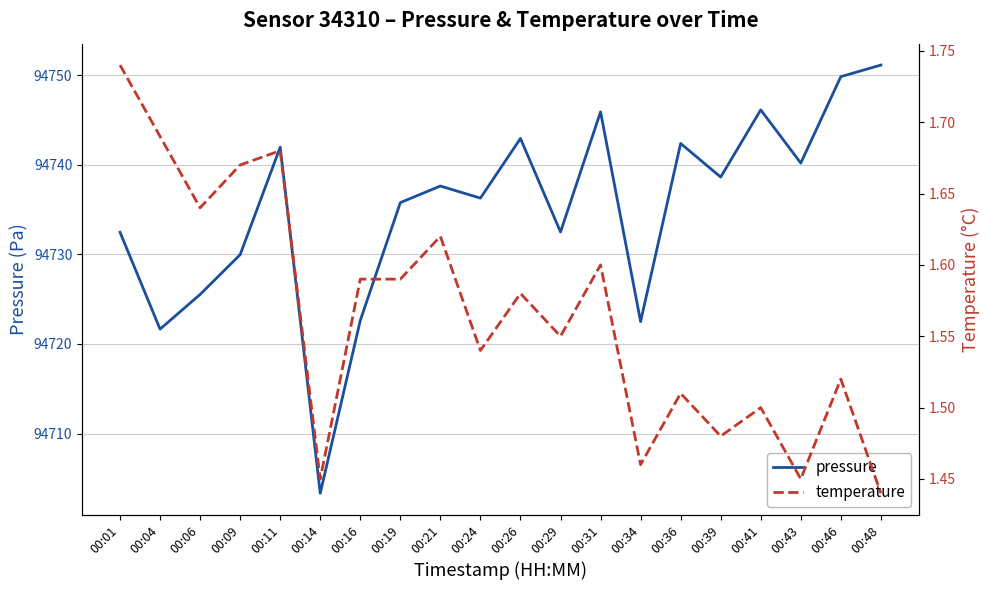

At which category is the sum across all series the highest?

00:48